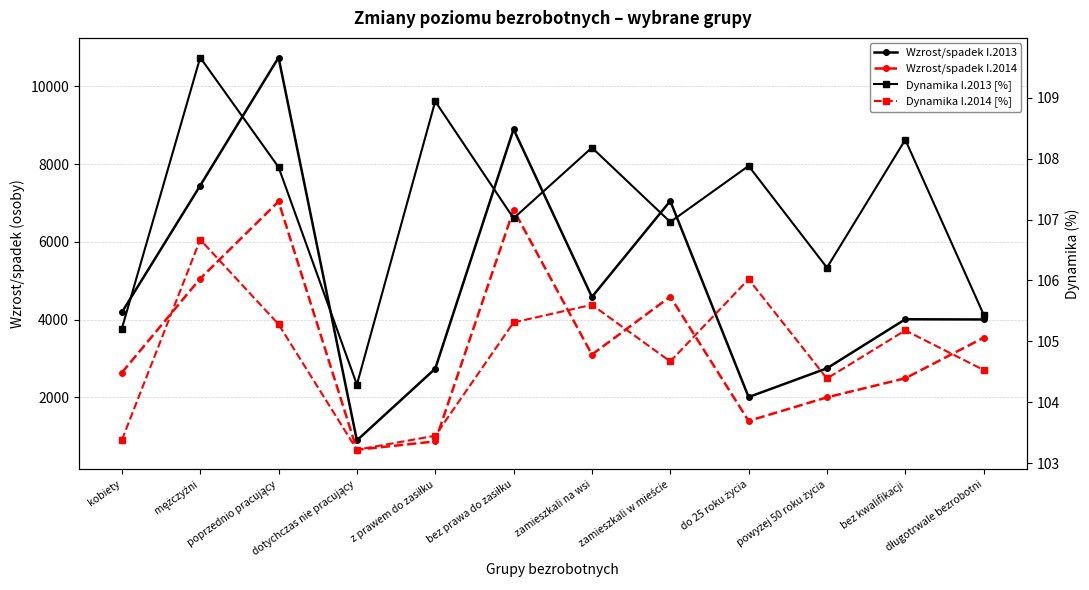

Reading right to left, transcribe all the data shown in this chart.

Wzrost/spadek I.2013: długotrwale bezrobotni=4002.0	bez kwalifikacji=4007.0	powyżej 50 roku życia=2745.0	do 25 roku życia=2004.0	zamieszkali w mieście=7053.0	zamieszkali na wsi=4581.0	bez prawa do zasiłku=8899.0	z prawem do zasiłku=2735.0	dotychczas nie pracujący=889.0	poprzednio pracujący=10745.0	mężczyźni=7448.0	kobiety=4186.0
Wzrost/spadek I.2014: długotrwale bezrobotni=3532.0	bez kwalifikacji=2488.0	powyżej 50 roku życia=1997.0	do 25 roku życia=1390.0	zamieszkali w mieście=4589.0	zamieszkali na wsi=3098.0	bez prawa do zasiłku=6824.0	z prawem do zasiłku=863.0	dotychczas nie pracujący=648.0	poprzednio pracujący=7039.0	mężczyźni=5054.0	kobiety=2633.0
Dynamika I.2013 [%]: długotrwale bezrobotni=105.4	bez kwalifikacji=108.3	powyżej 50 roku życia=106.2	do 25 roku życia=107.9	zamieszkali w mieście=107.0	zamieszkali na wsi=108.2	bez prawa do zasiłku=107.0	z prawem do zasiłku=108.9	dotychczas nie pracujący=104.3	poprzednio pracujący=107.9	mężczyźni=109.7	kobiety=105.2
Dynamika I.2014 [%]: długotrwale bezrobotni=104.5	bez kwalifikacji=105.2	powyżej 50 roku życia=104.4	do 25 roku życia=106.0	zamieszkali w mieście=104.7	zamieszkali na wsi=105.6	bez prawa do zasiłku=105.3	z prawem do zasiłku=103.5	dotychczas nie pracujący=103.2	poprzednio pracujący=105.3	mężczyźni=106.7	kobiety=103.4